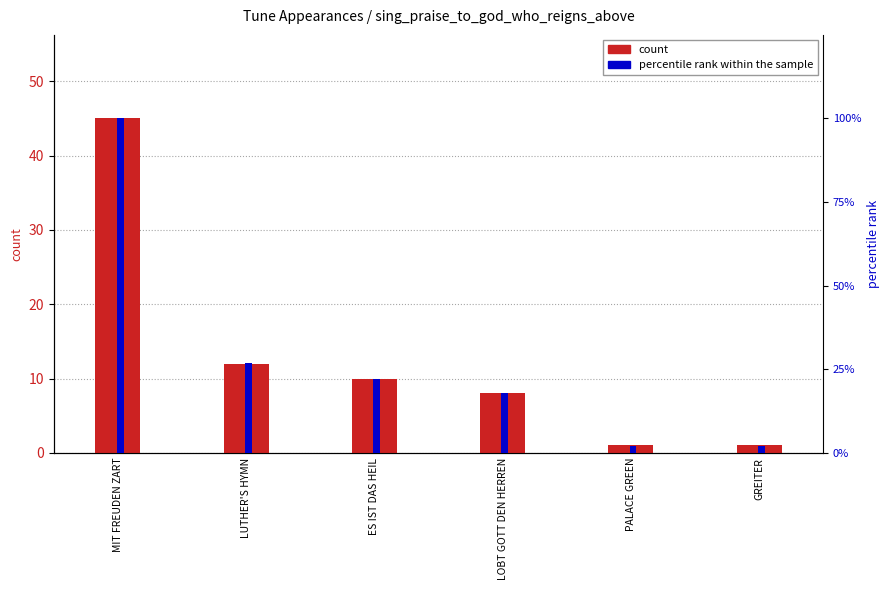

Reading left to right, transcribe all the data shown in this chart.

count: MIT FREUDEN ZART=45	LUTHER'S HYMN=12	ES IST DAS HEIL=10	LOBT GOTT DEN HERREN=8	PALACE GREEN=1	GREITER=1
percentile rank within the sample: MIT FREUDEN ZART=100	LUTHER'S HYMN=27	ES IST DAS HEIL=22	LOBT GOTT DEN HERREN=18	PALACE GREEN=2	GREITER=2